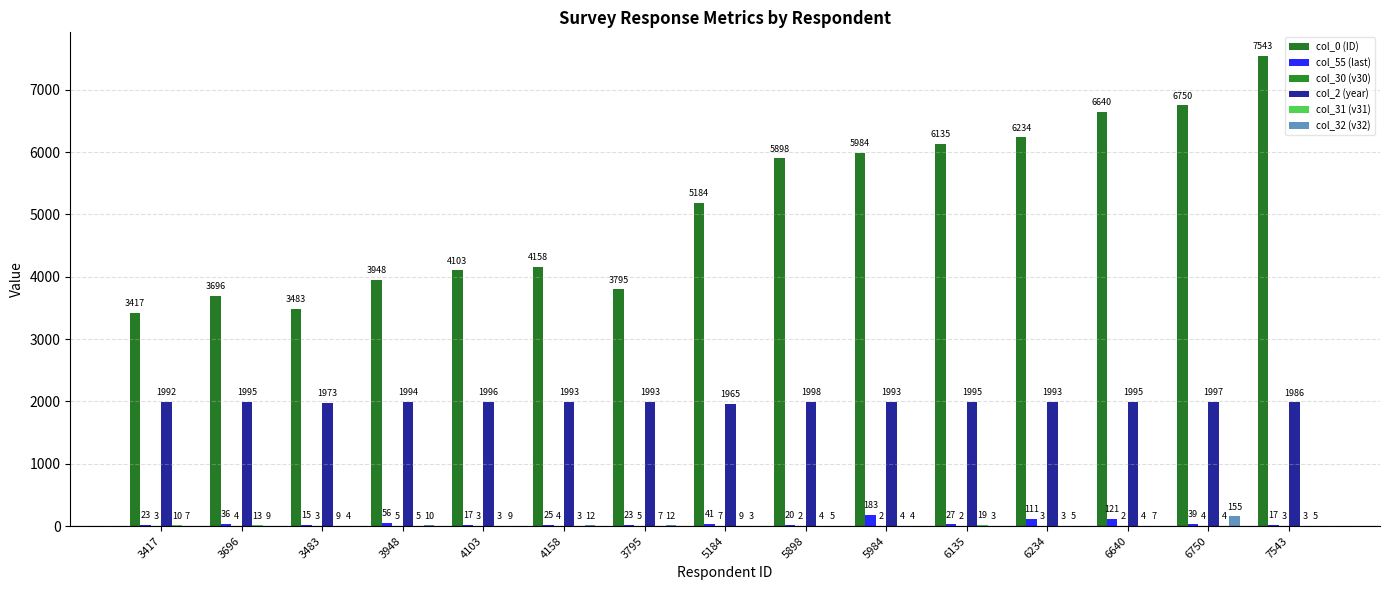

Which series has the widest spread of values?

col_0 (ID)